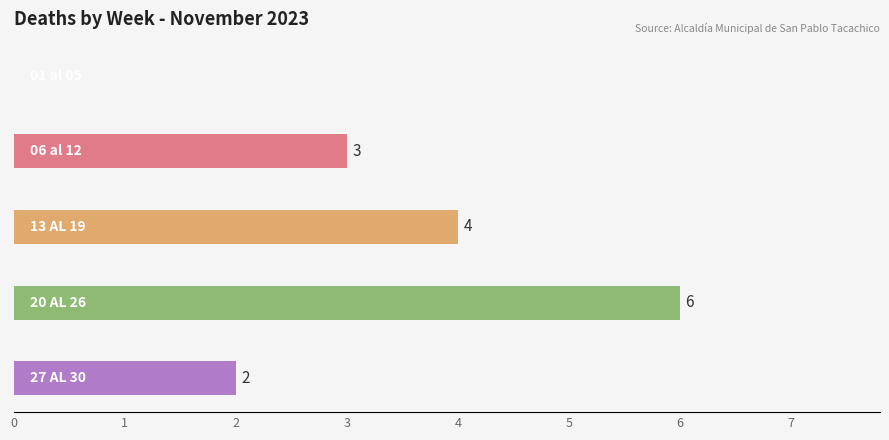

What is the greatest value displayed?

6